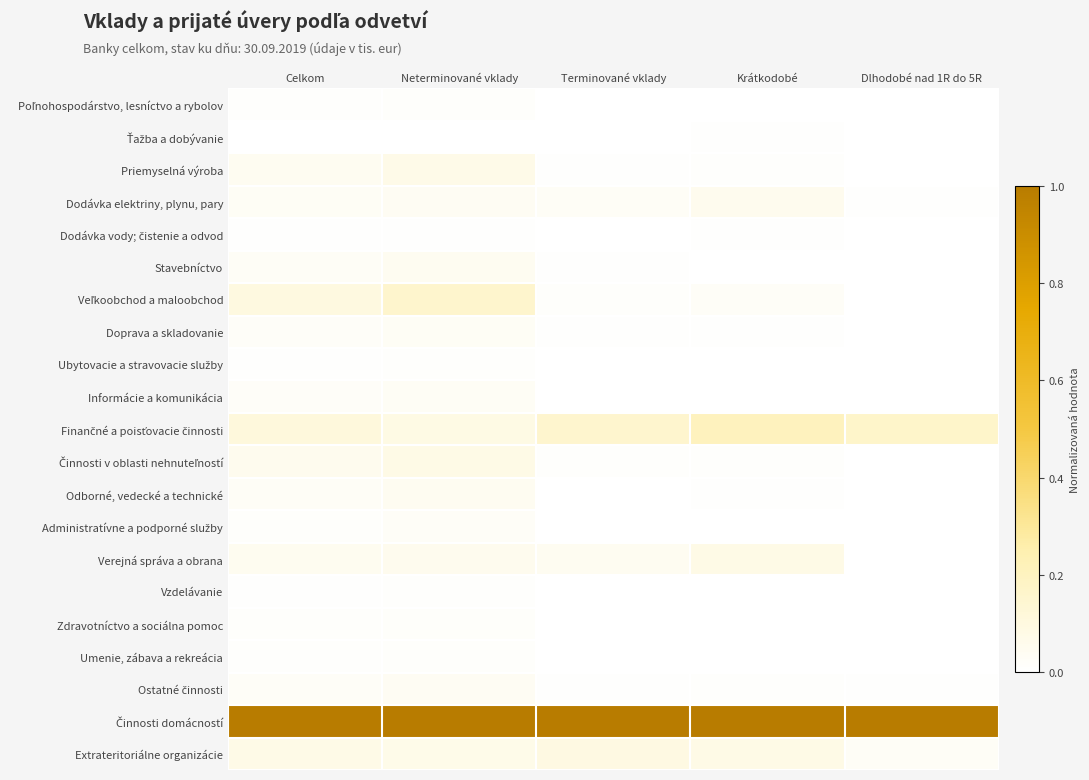

Which has a higher value, Terminované vklady or Neterminované vklady?

Neterminované vklady